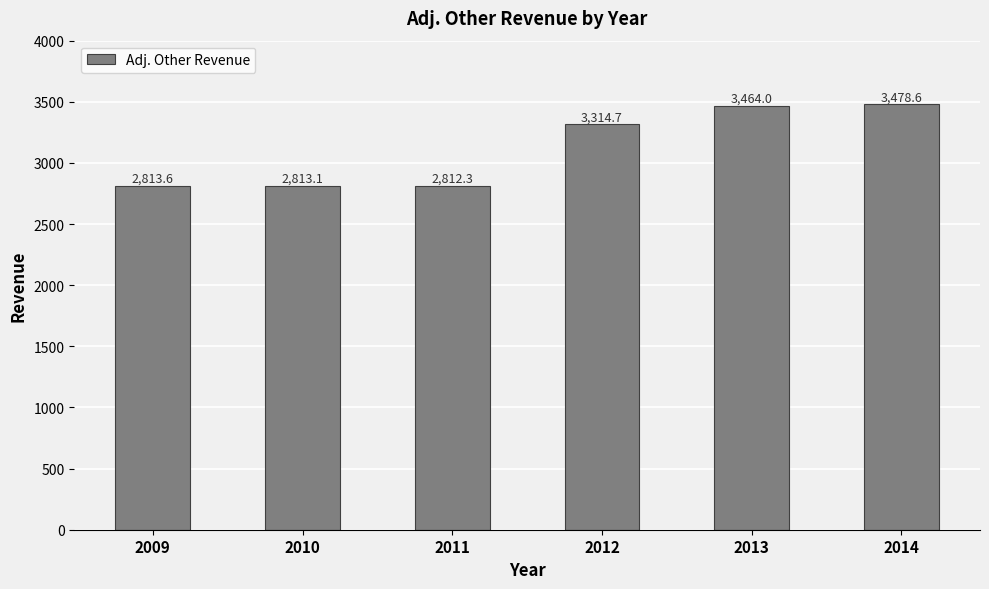

What is the difference between the second highest and minimum values?

651.7